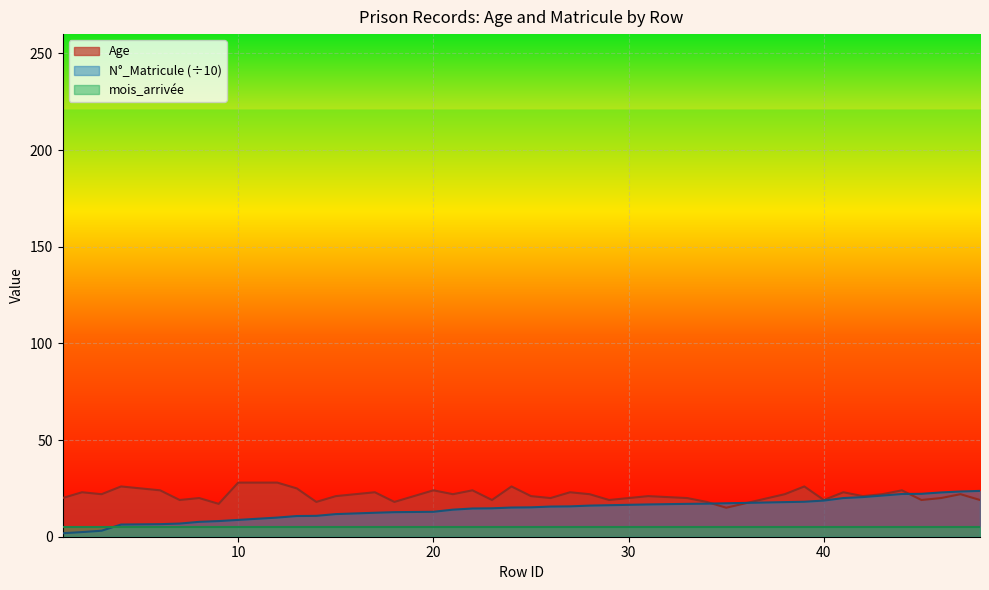

After their last crossing, which series has the higher values: N_Matricule or Age?

N_Matricule